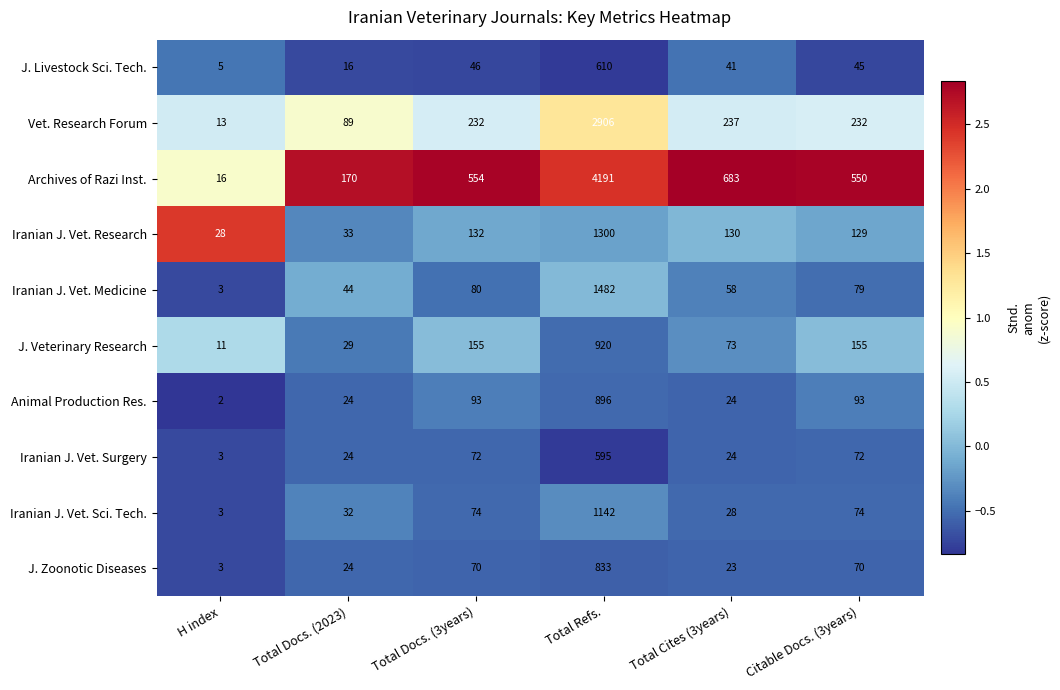

What is the greatest value displayed?

4191